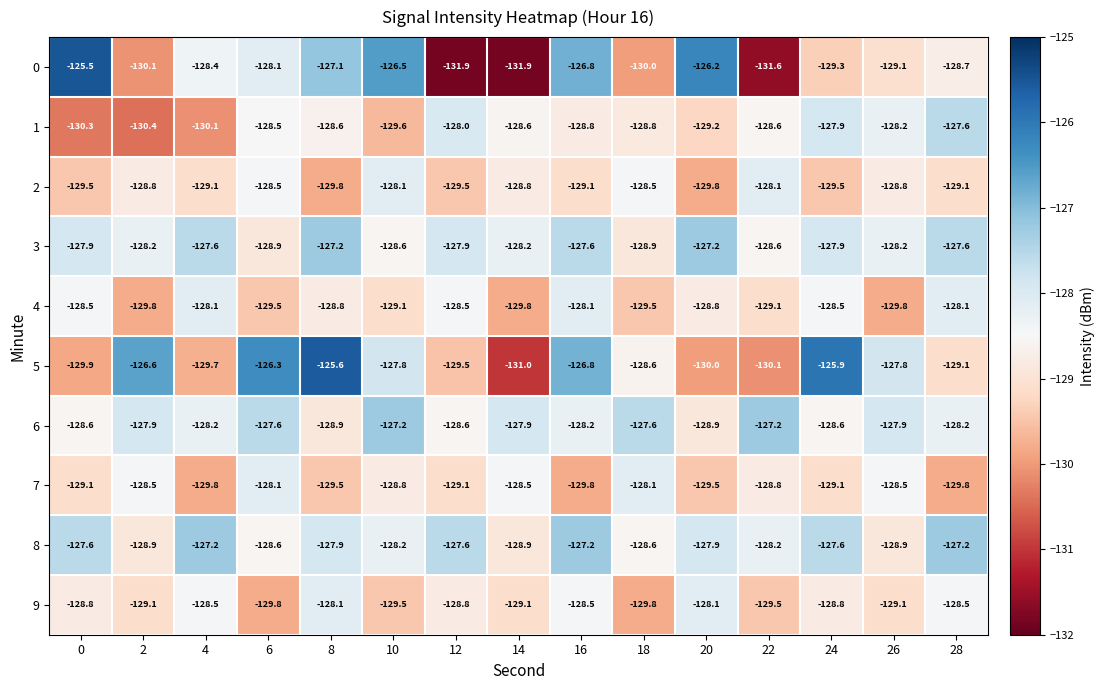

What is the difference between the highest and lowest values at 16?

3.0